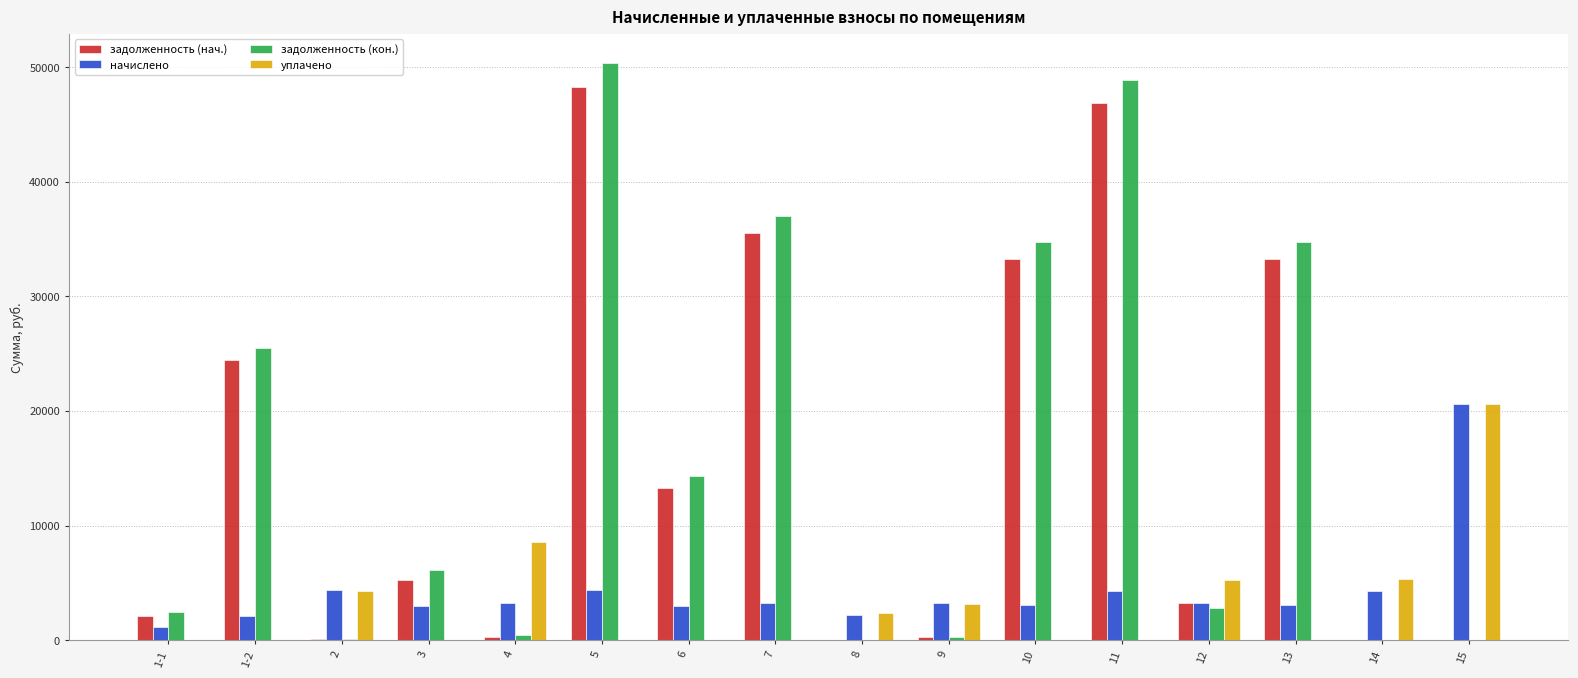

What is the maximum value shown in the chart?

50400.5